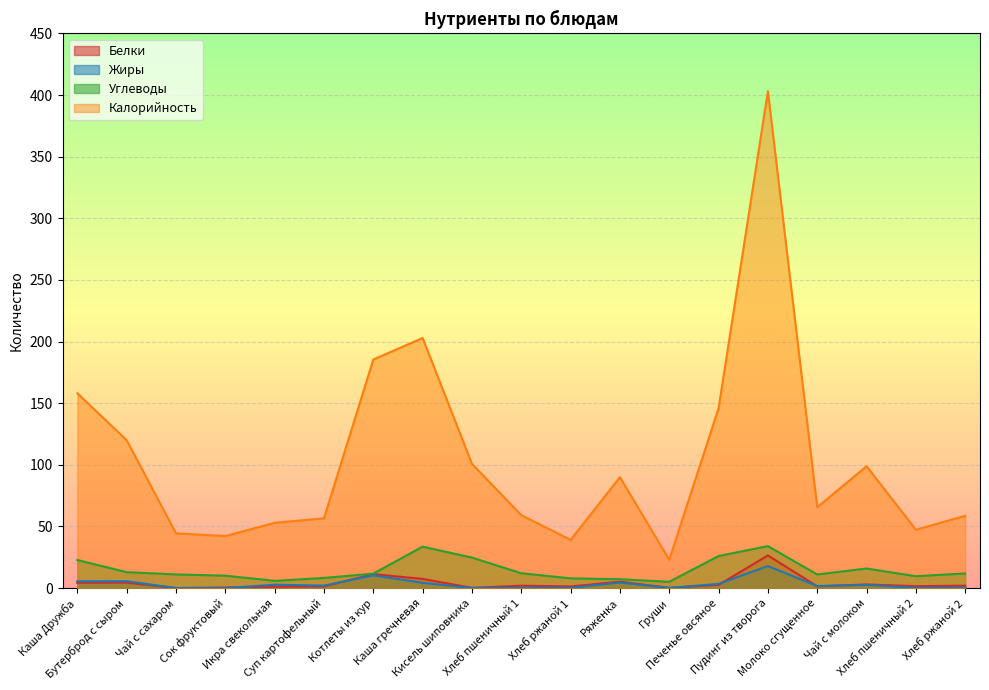

Is it true that Углеводы equals 5.9 at Икра свекольная?

True